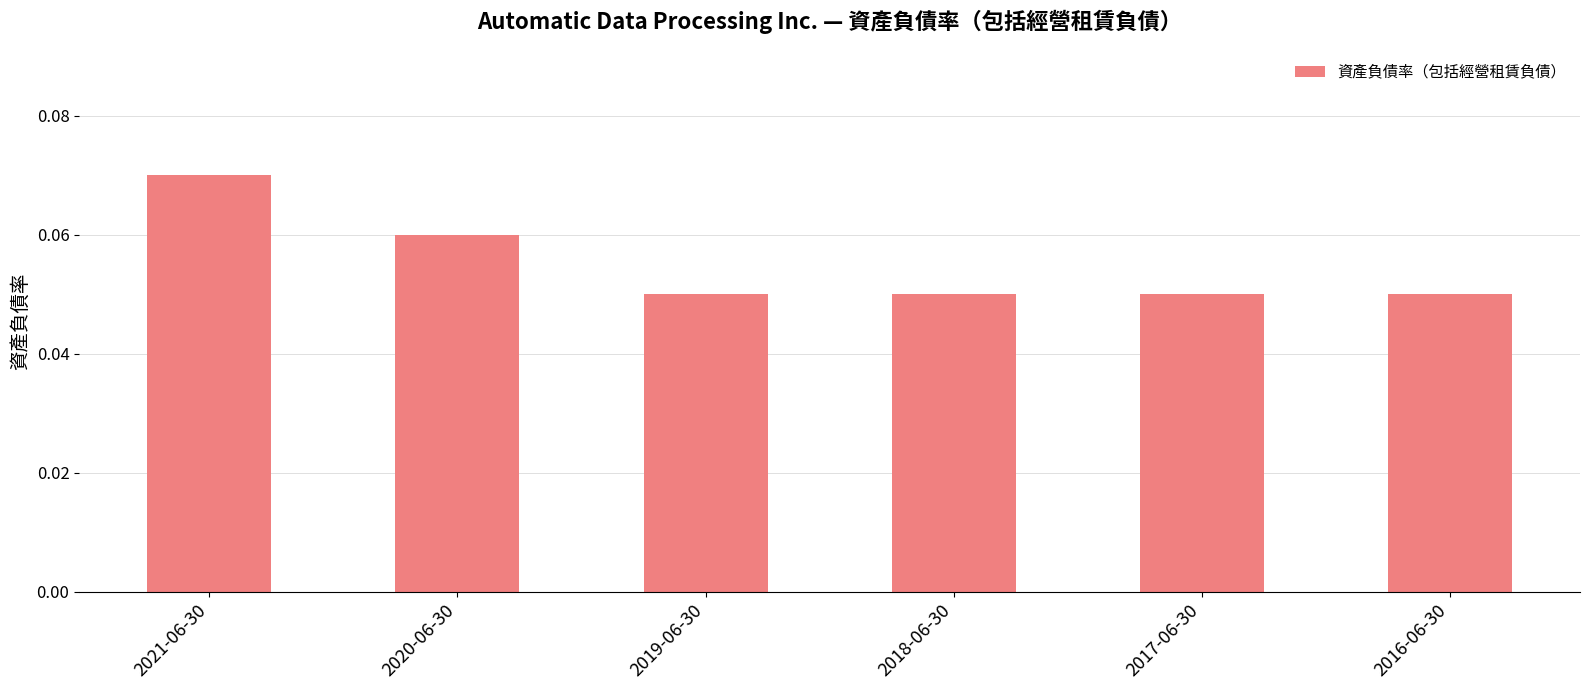

Count the values in the range 0 to 1.

6